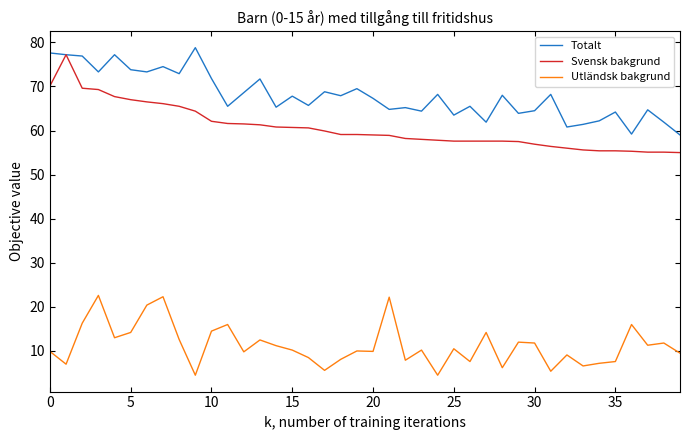

What are all the series names shown in the legend?

Totalt, Svensk bakgrund, Utländsk bakgrund